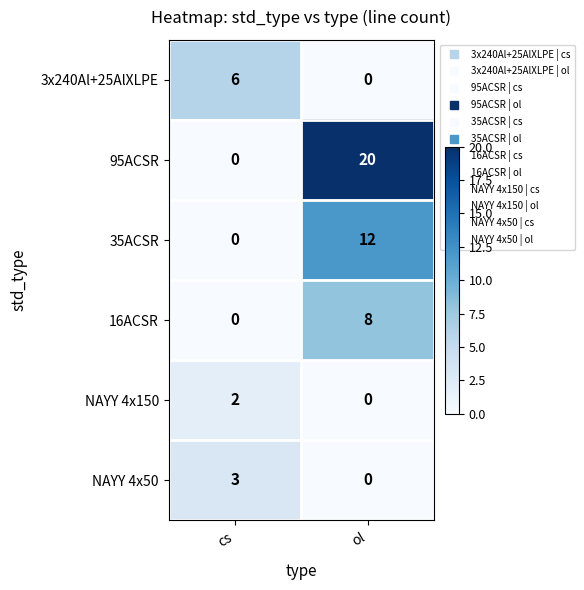

Reading left to right, transcribe all the data shown in this chart.

3x240Al+25AlXLPE: 6	0
95ACSR: 0	20
35ACSR: 0	12
16ACSR: 0	8
NAYY 4x150: 2	0
NAYY 4x50: 3	0